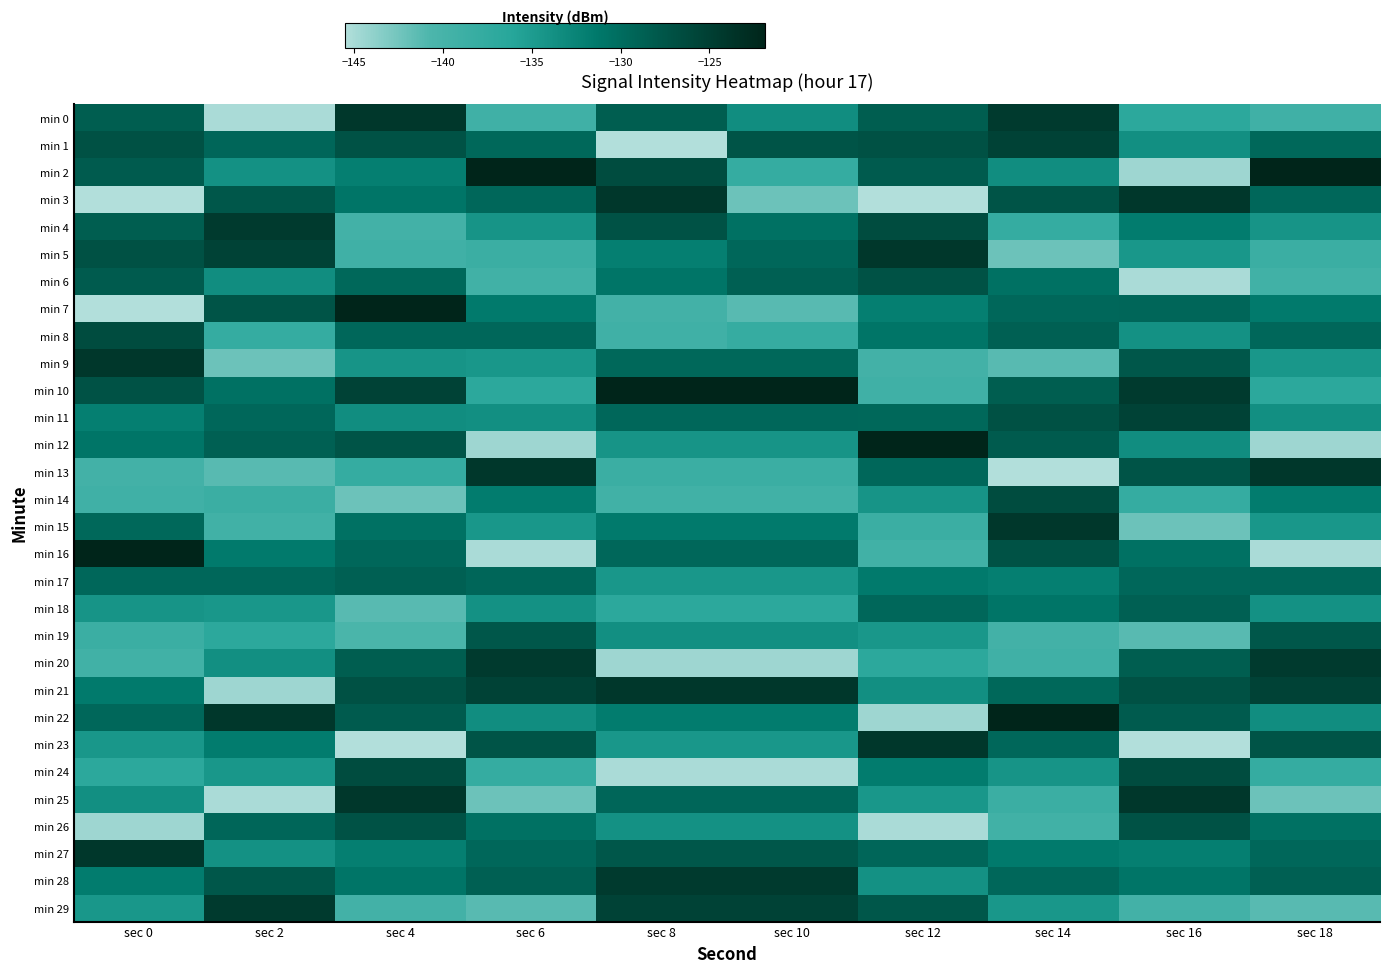

What is the maximum value shown in the chart?

-121.9